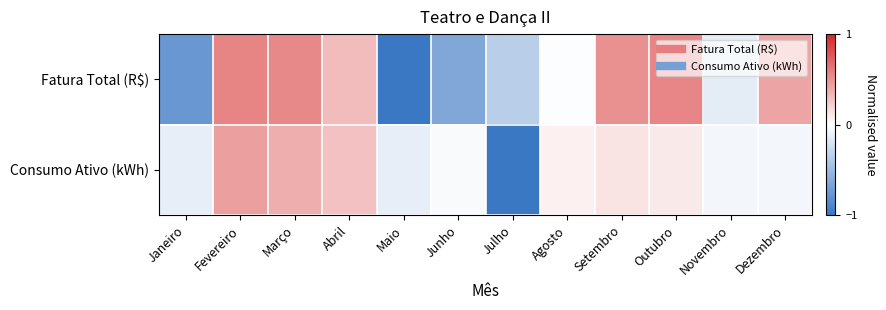

What is the spread (max minus min) of values at Julho?

0.6